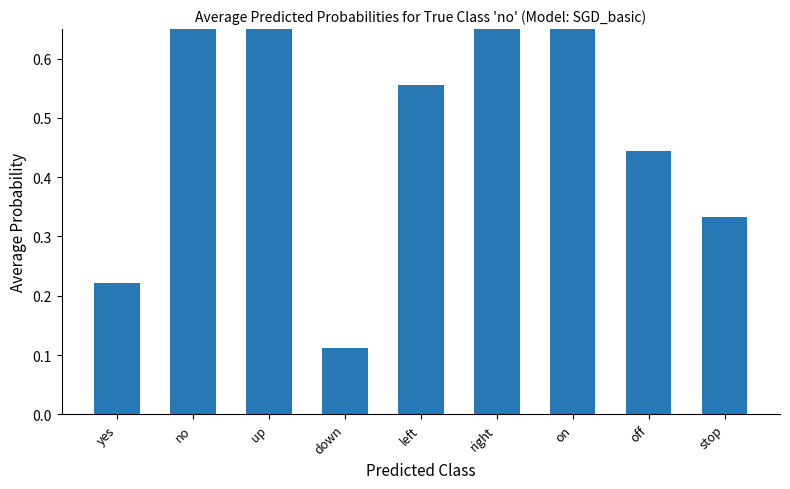

Count the number of categories in the chart.

9